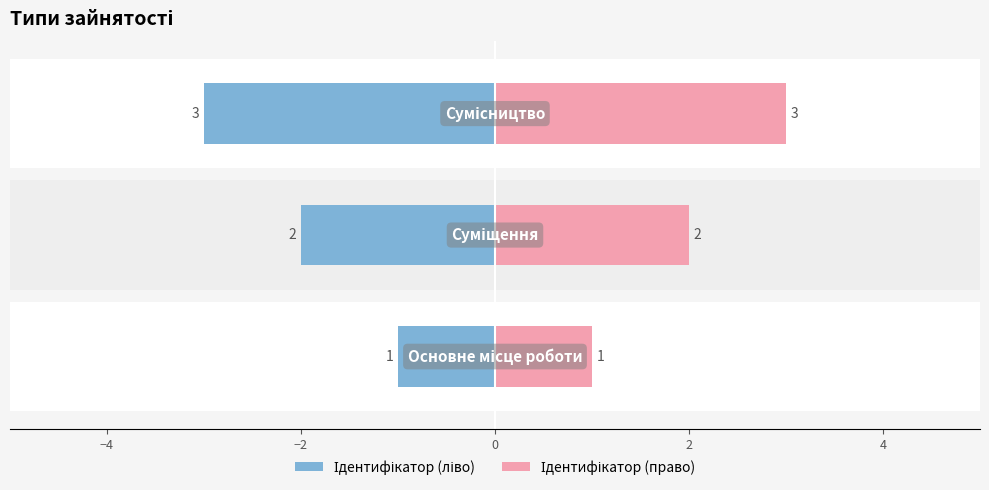

What is the minimum value for Ідентифікатор (право)?

1